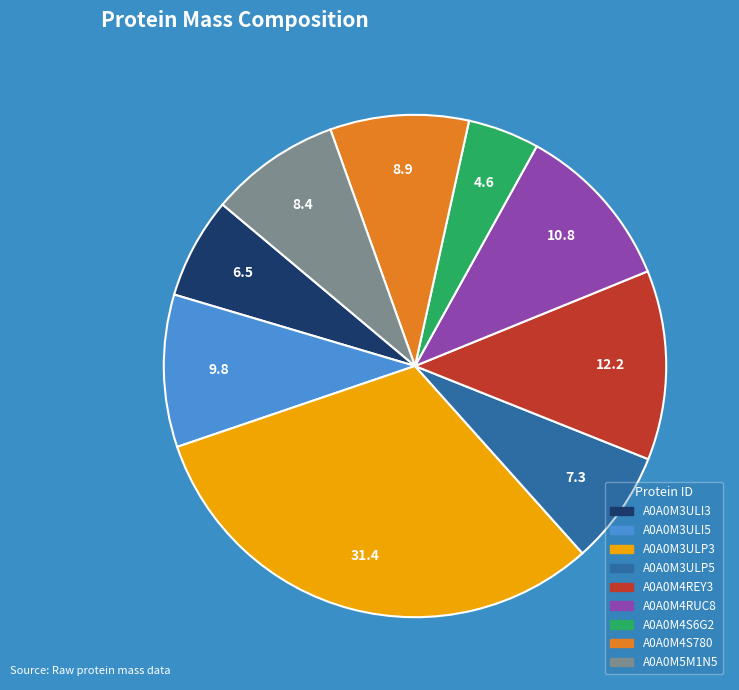

Combined, do A0A0M4S780 and A0A0M3ULI3 account for over 50%?

No